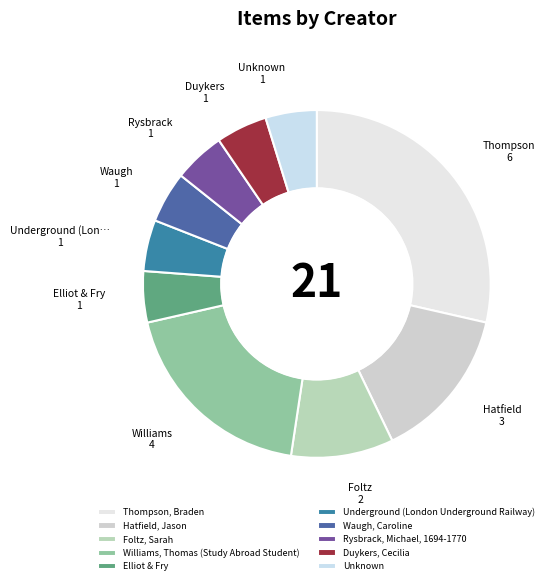

Rank the categories by value from highest to lowest.

Thompson, Braden, Williams, Thomas (Study Abroad Student), Hatfield, Jason, Foltz, Sarah, Elliot & Fry, Underground (London Underground Railway), Waugh, Caroline, Rysbrack, Michael, 1694-1770, Duykers, Cecilia, Unknown